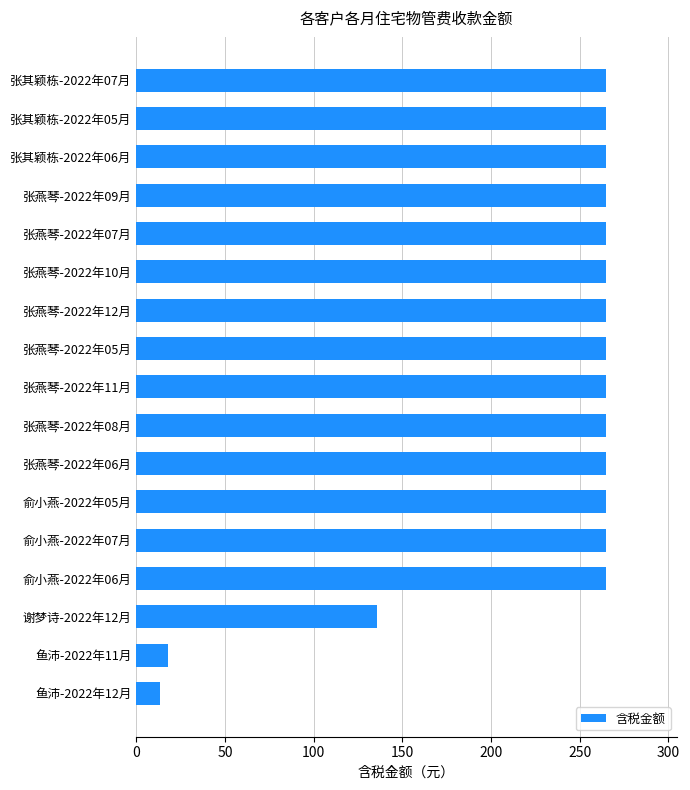

At which label is the value closest to 139?

谢梦诗-2022年12月